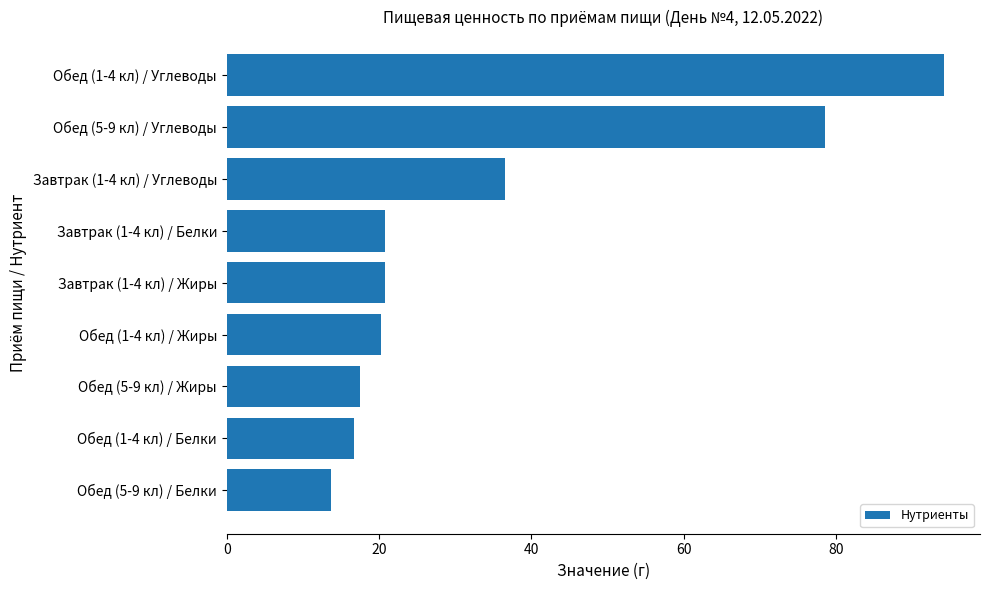

What is the maximum value shown in the chart?

94.2